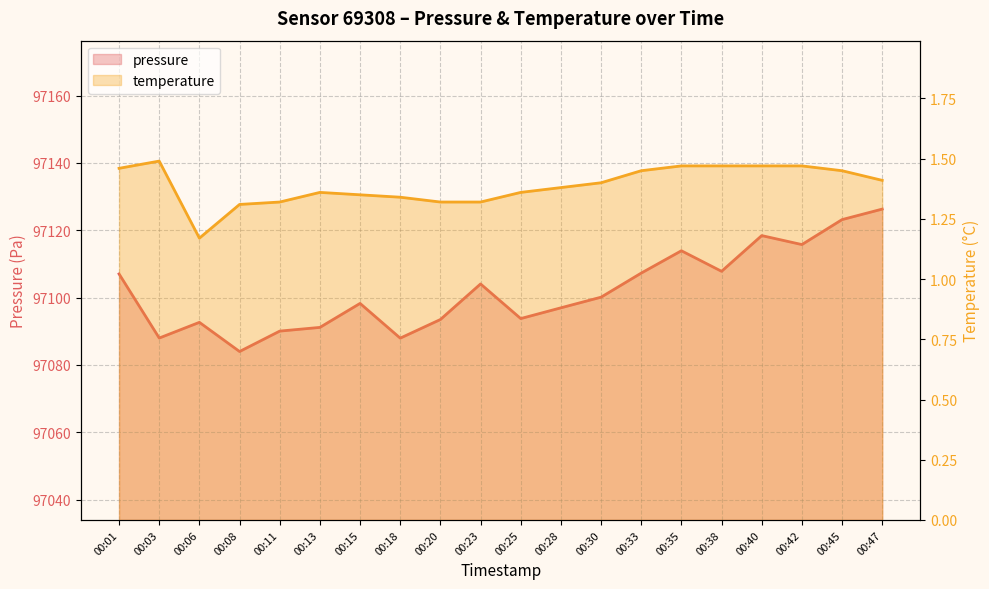

How many values in the pressure series exceed 97100?

10